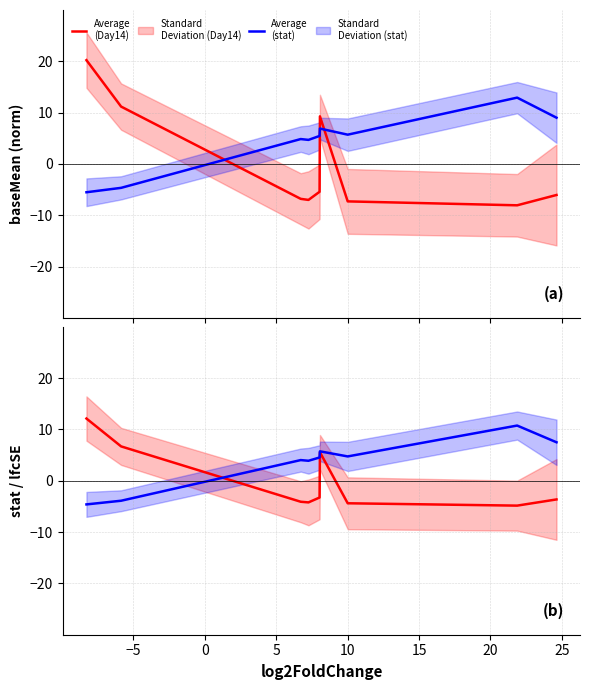

At which category does Average
(Day14) reach its first local valley?

5